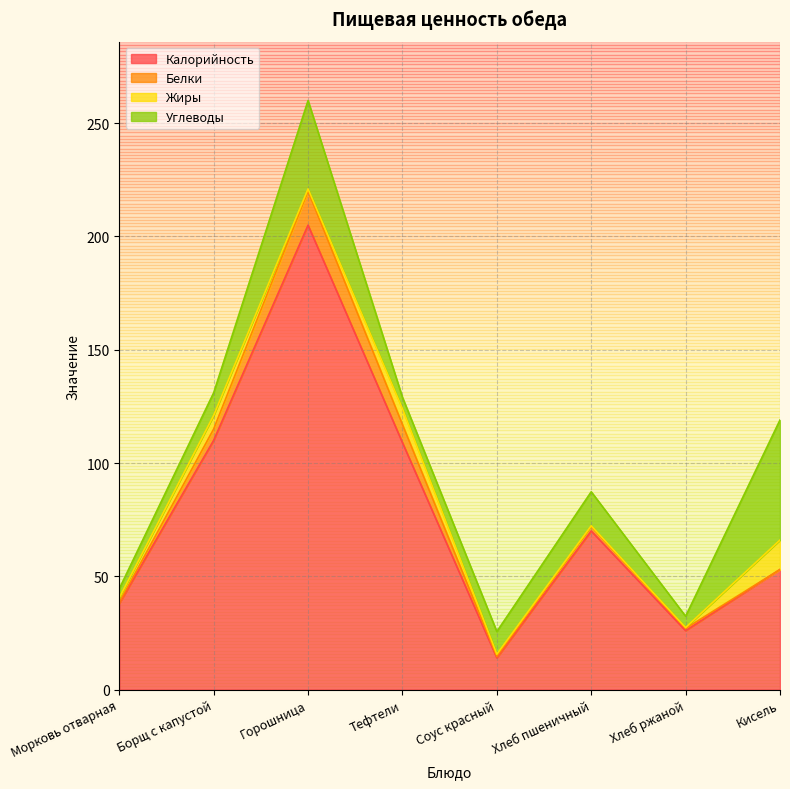

True or false: Жиры and Белки cross at least once.

True